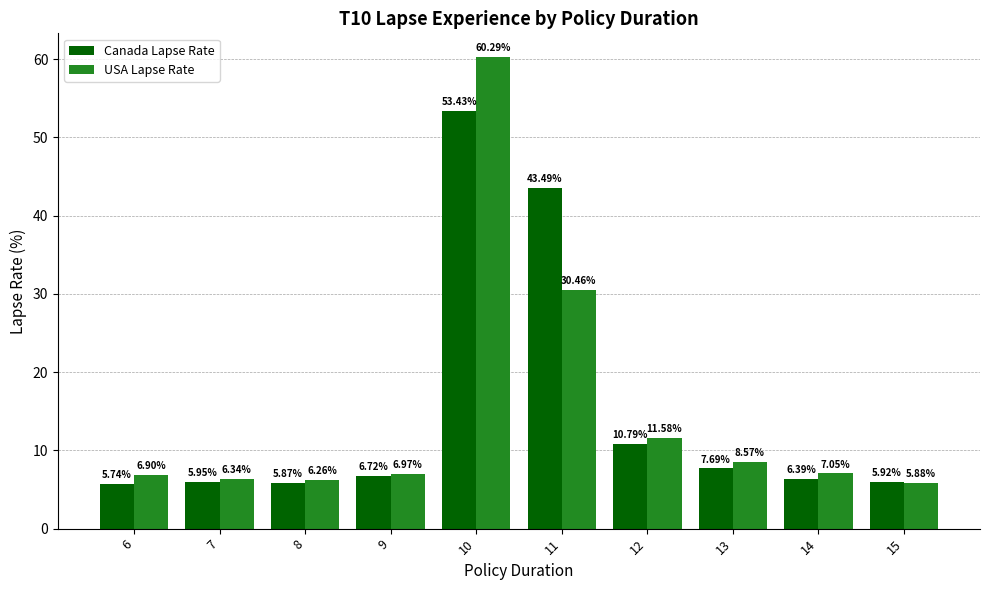

Rank the series at 12 from highest to lowest value.

USA Lapse Rate, Canada Lapse Rate